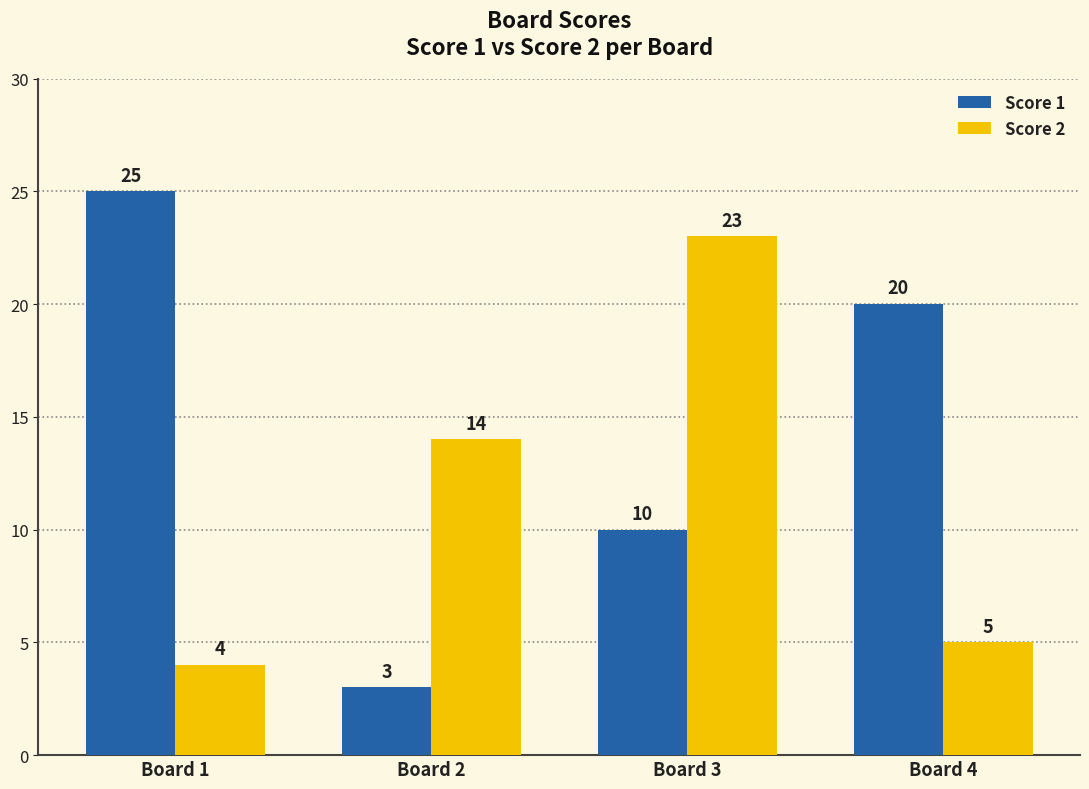

Reading right to left, extract all data points from this chart.

Score 1: Board 4=20	Board 3=10	Board 2=3	Board 1=25
Score 2: Board 4=5	Board 3=23	Board 2=14	Board 1=4